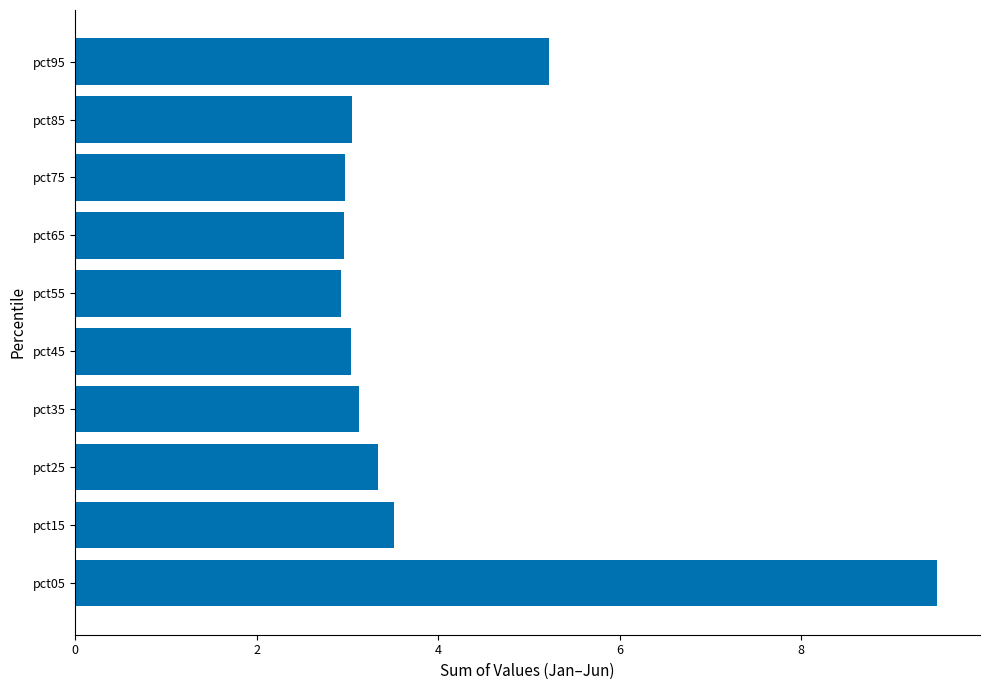

How many data points does each series have?

10